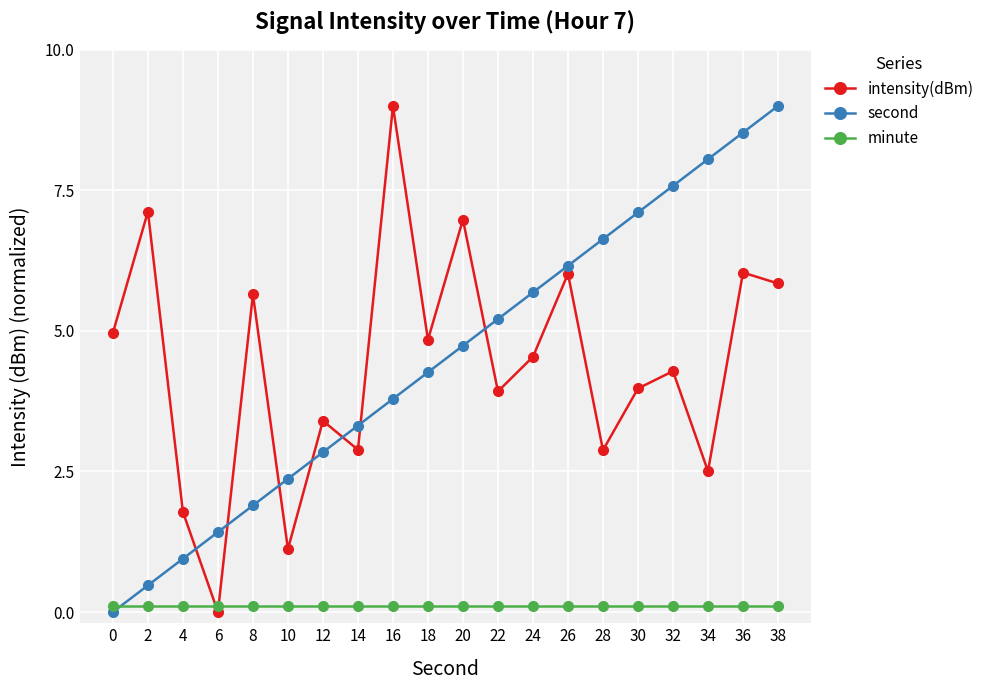

The value of intensity(dBm) at 4 is 1.8. True or false?

True